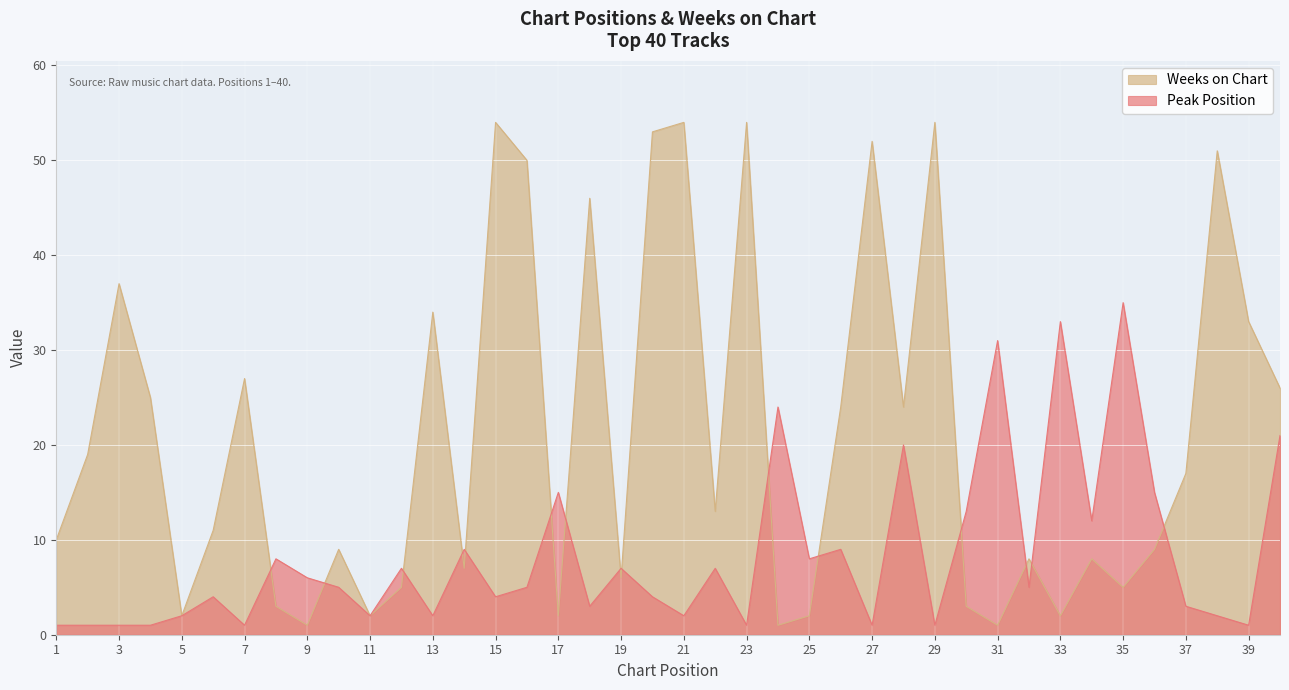

Which series has the largest total across all categories?

Weeks on Chart